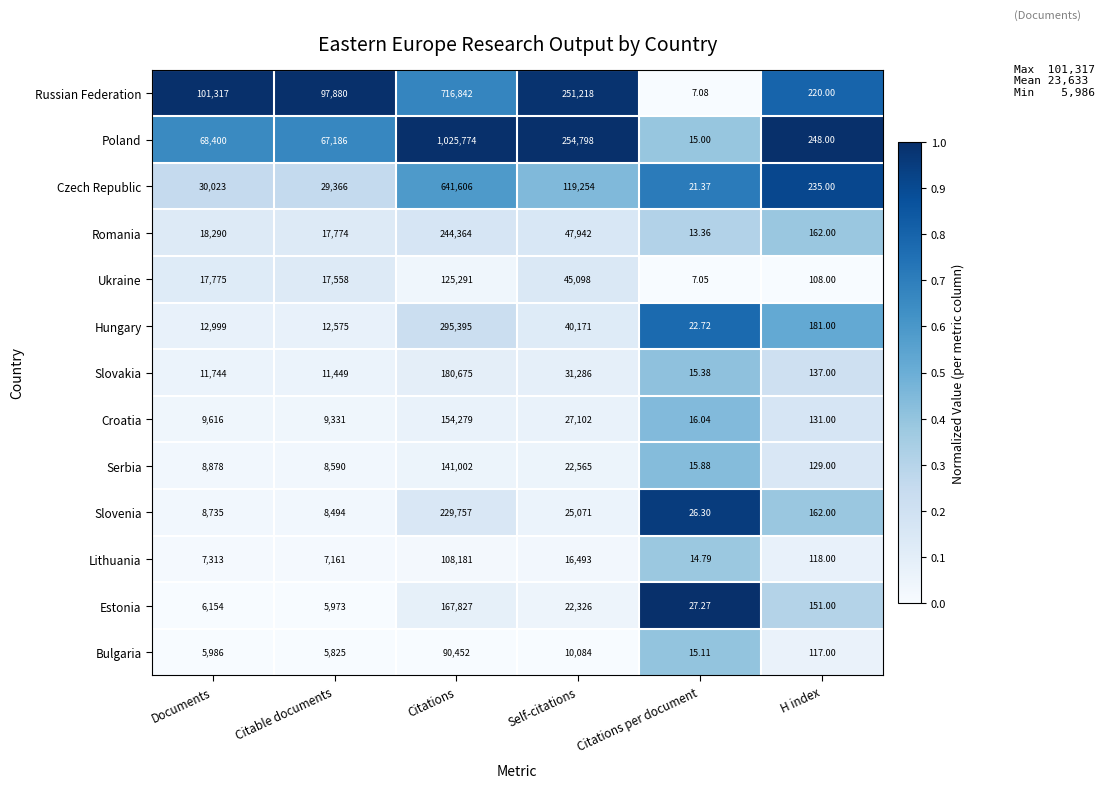

At which category is the sum across all series the highest?

Citations